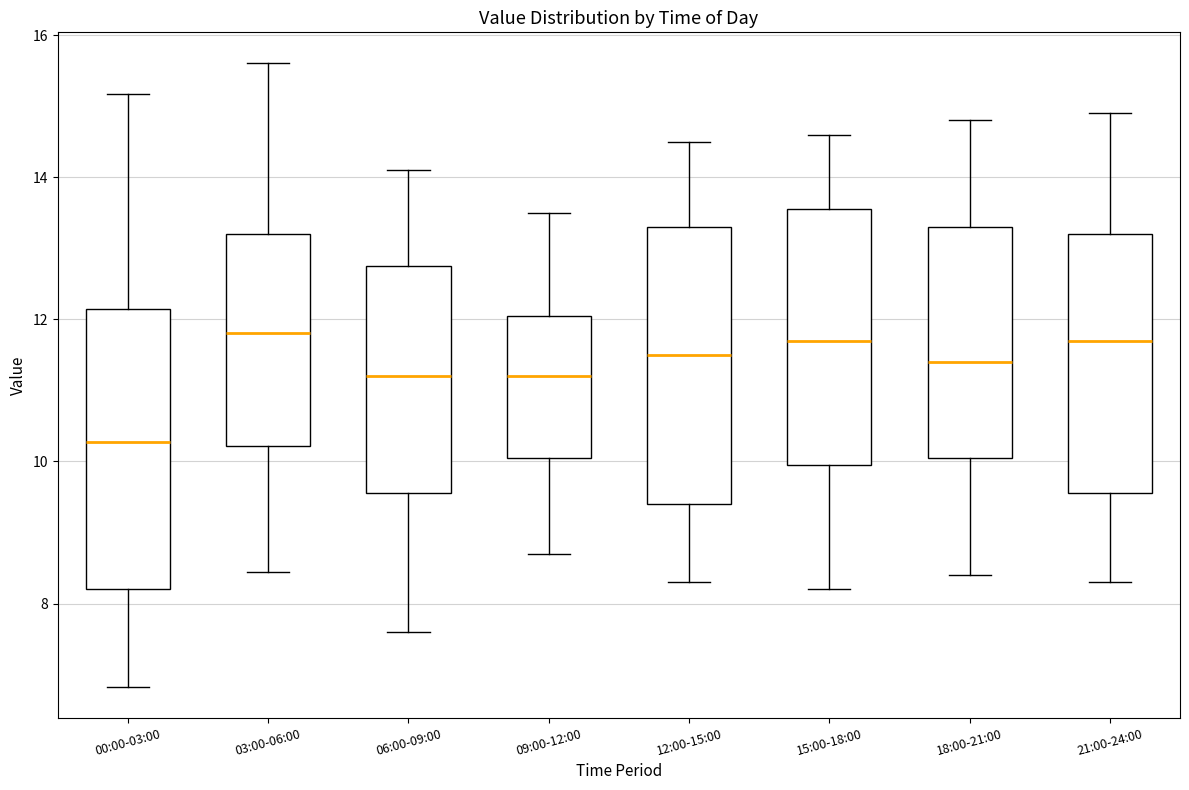

Where does the lower whisker of the box for 09:00-12:00 end on the y-axis? The values are not printed on the chart, so give them approximately, as read against the axis.

8.8